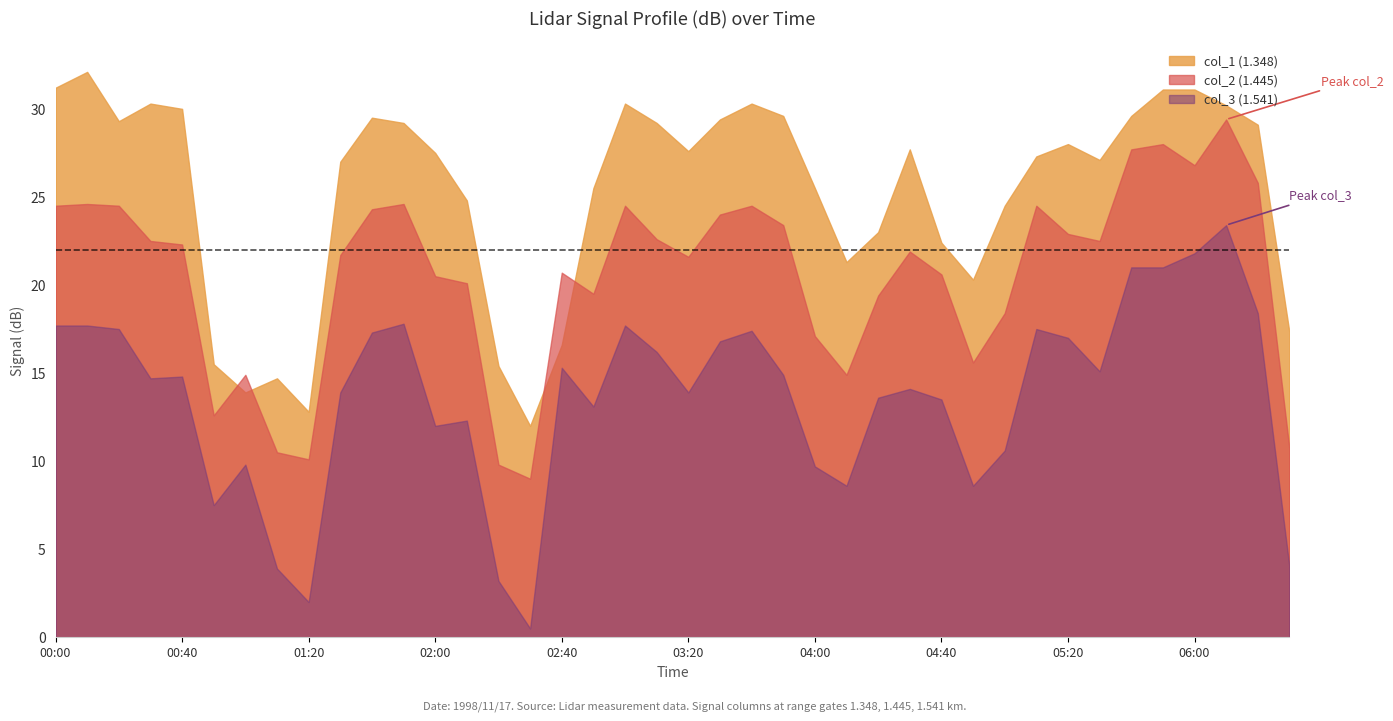

True or false: col_2 (1.445) has more than 0 interior local peaks.

True